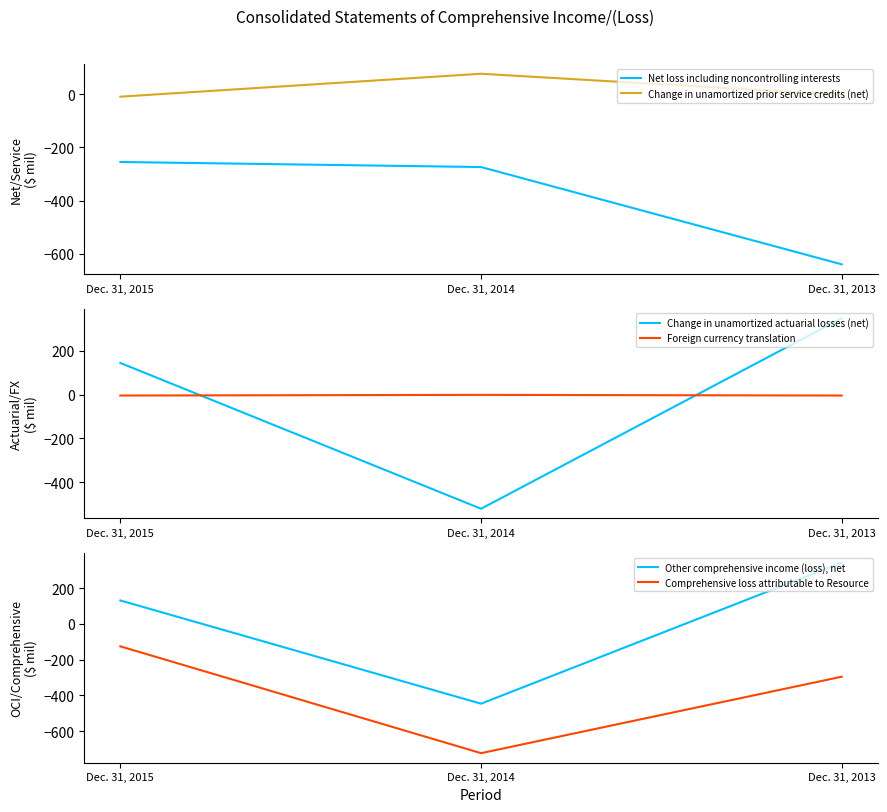

Is this an area chart (filled region under the line)?

No